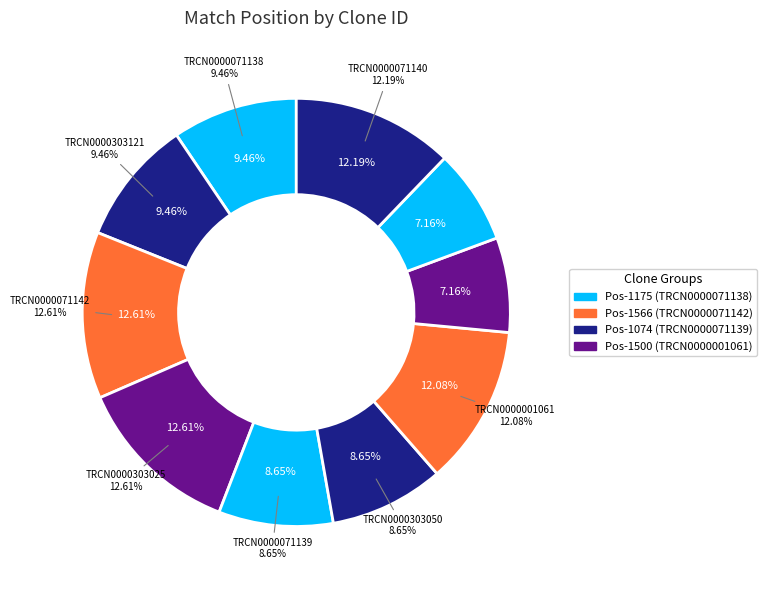

Which category has the biggest portion of the pie?

TRCN0000071142